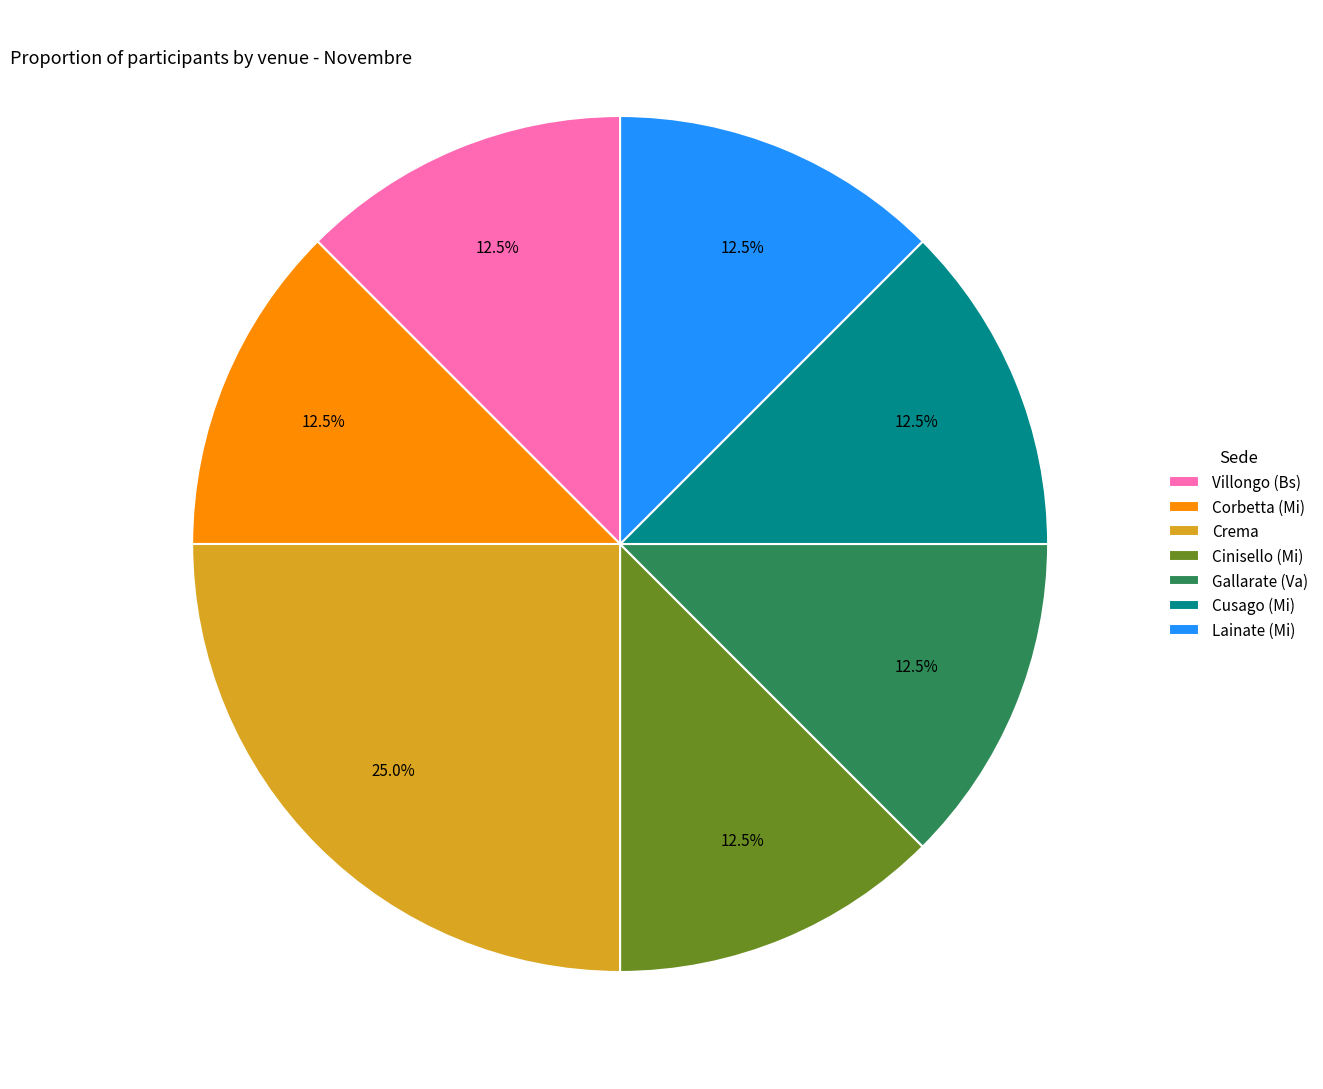

To the nearest percent, what is the combined percentage of Villongo (Bs) and Cinisello (Mi)?

25%